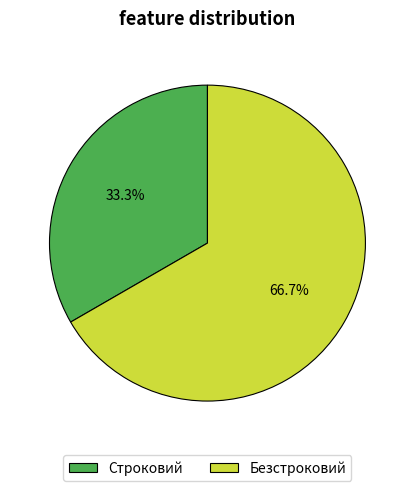

True or false: Строковий accounts for 41% of the total.

False